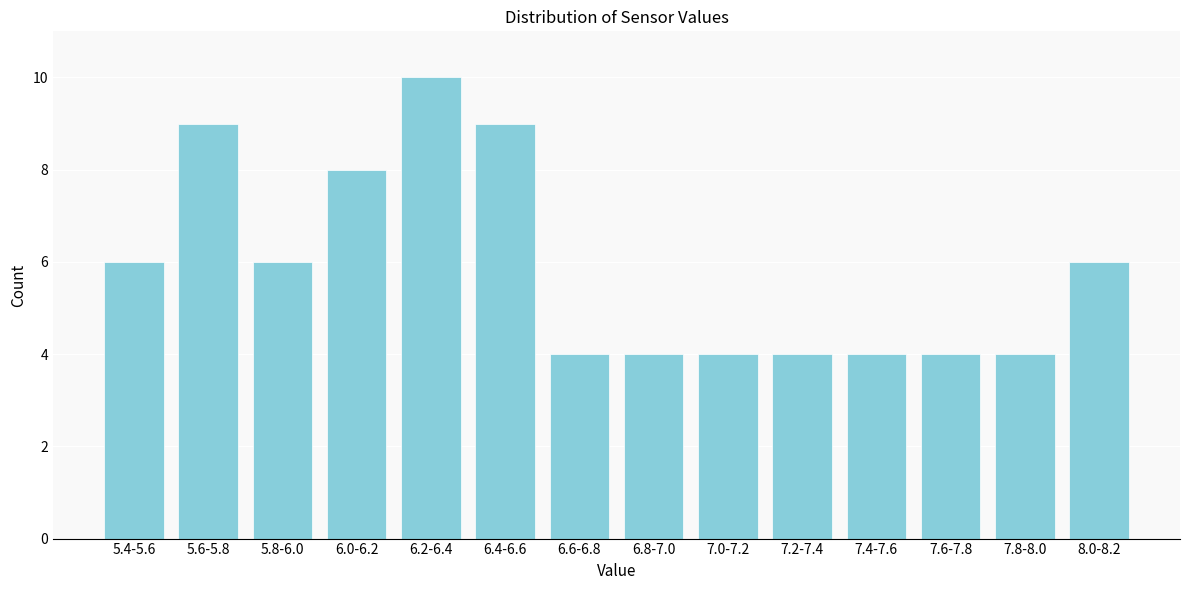

Reading right to left, what are all the values shown in this chart?

6	4	4	4	4	4	4	4	9	10	8	6	9	6